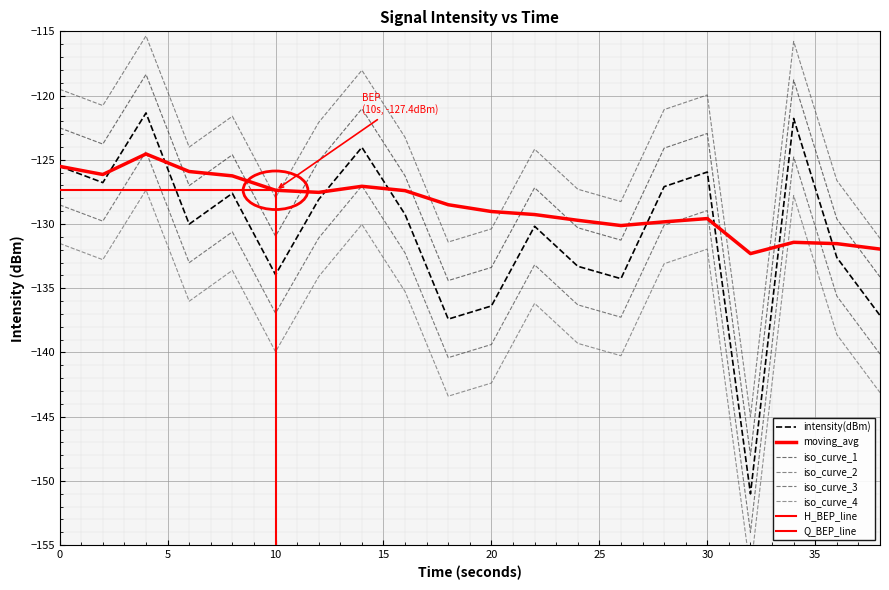

Between 18 and 24, which series saw the biggest shift?

intensity(dBm)